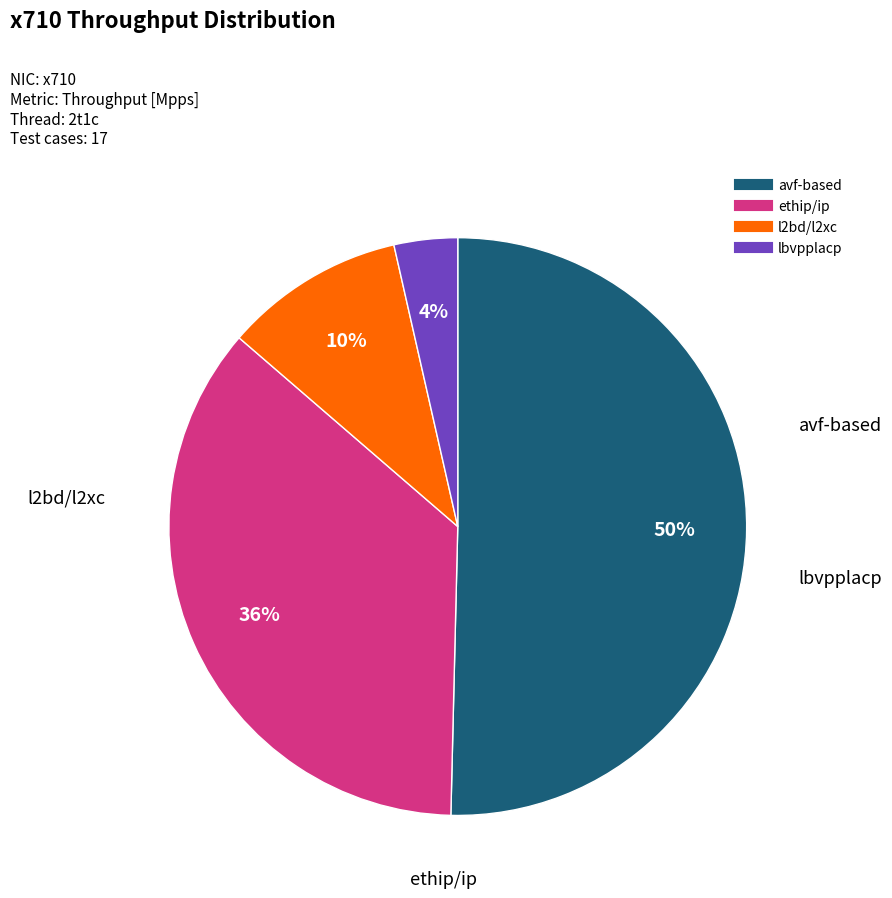

To the nearest percent, what is the average slice percentage?

25%